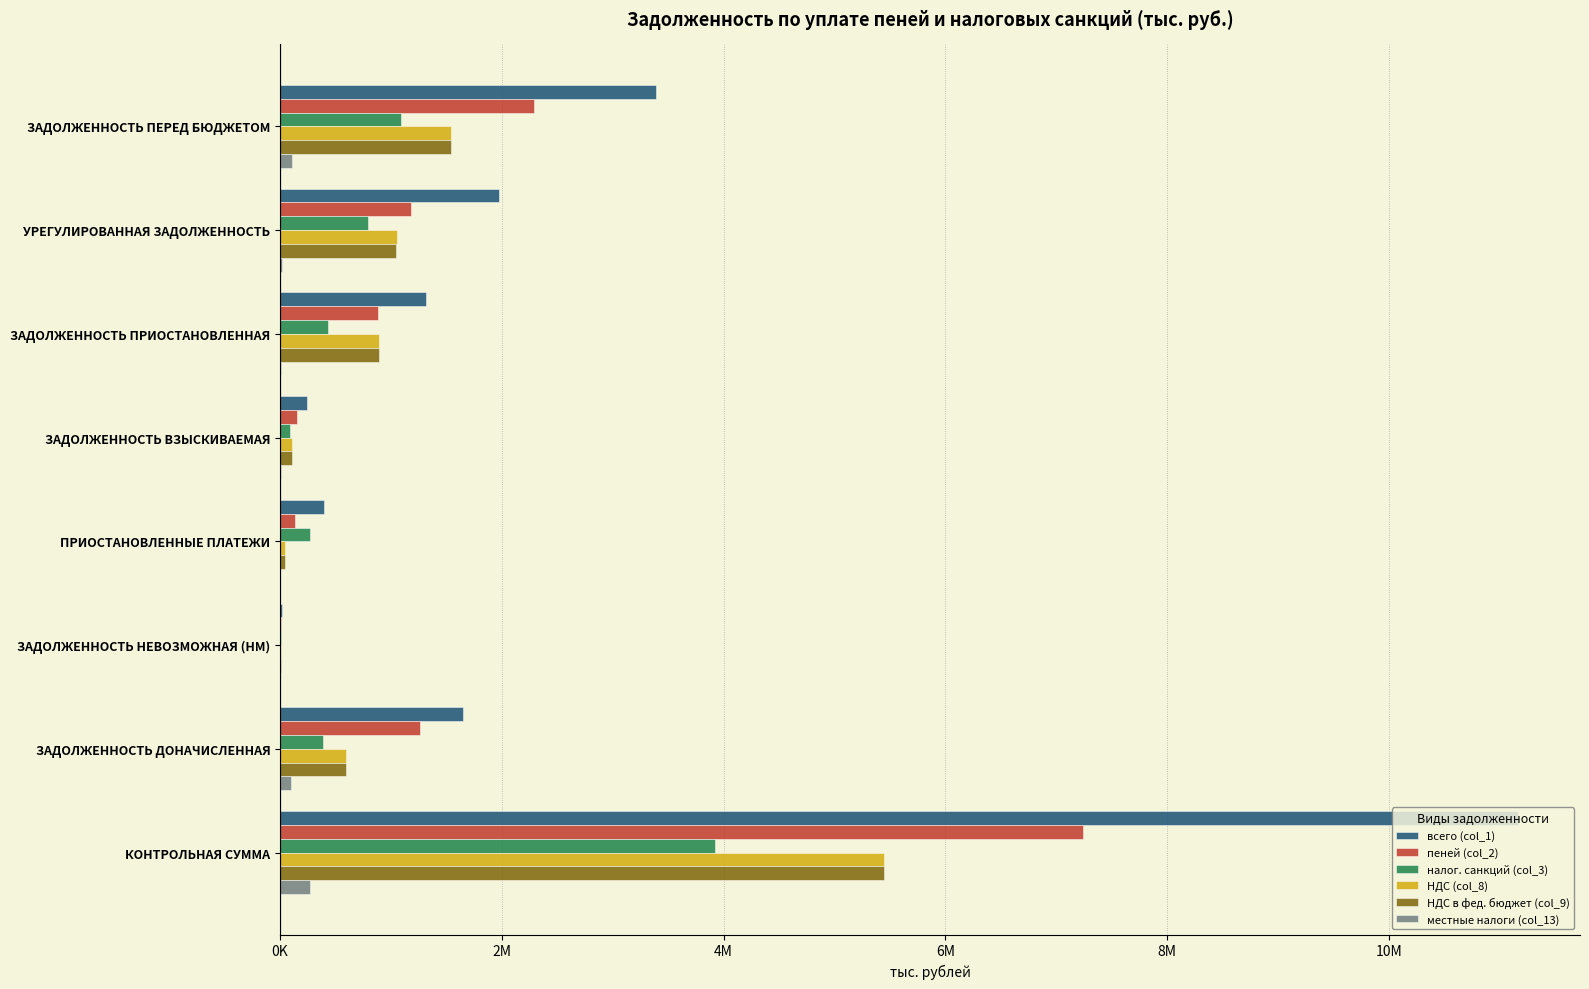

What are all the series names shown in the legend?

всего (col_1), пеней (col_2), налог. санкций (col_3), НДС (col_8), НДС в фед. бюджет (col_9), местные налоги (col_13)